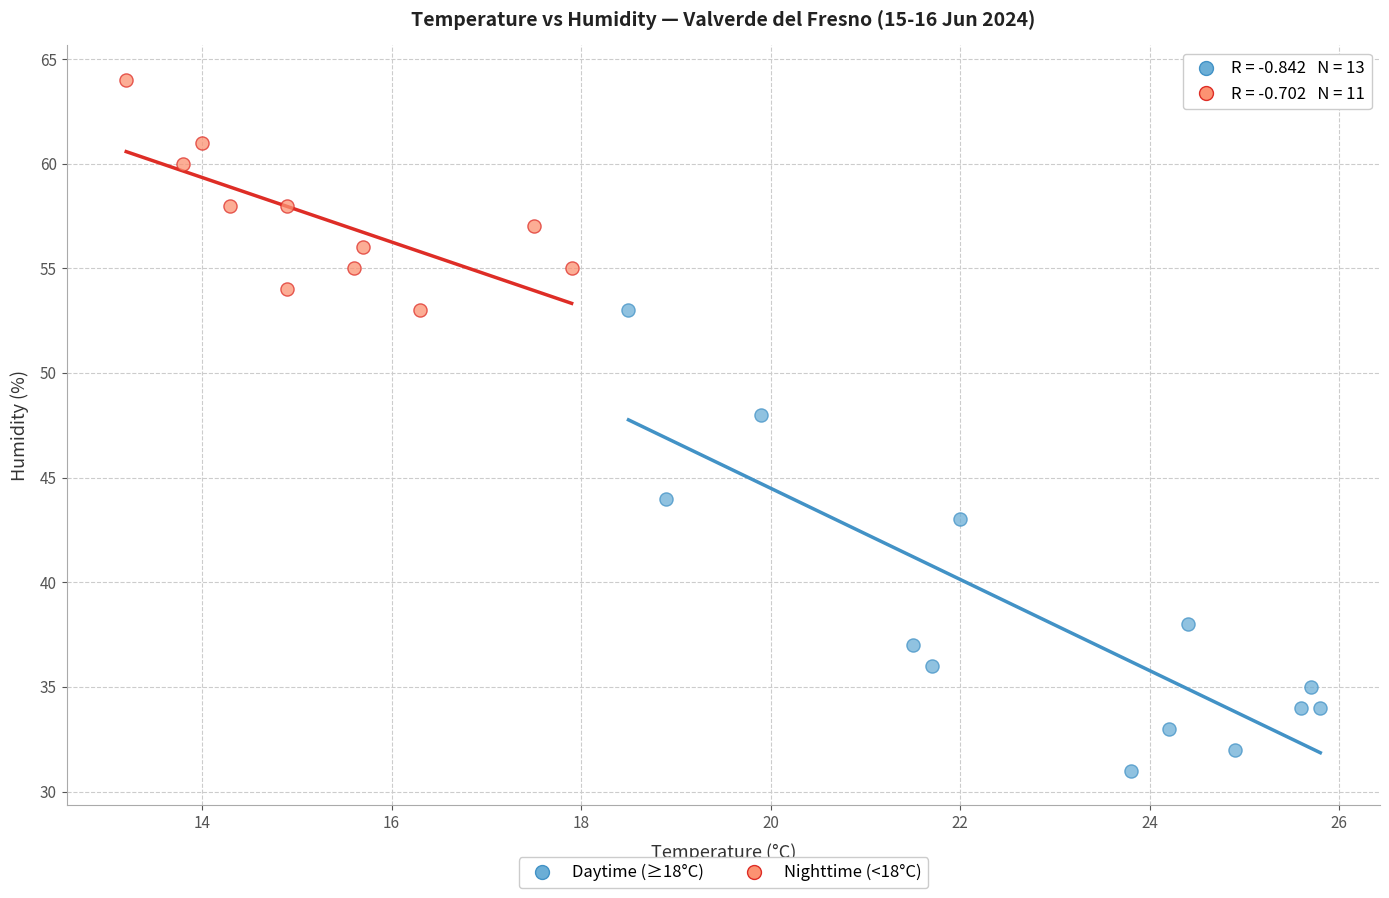

Which series contains the lowest Y value?

Daytime (≥18°C)